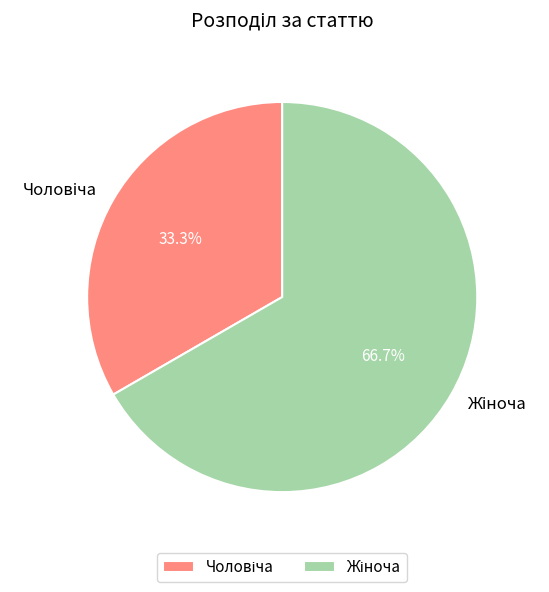

Count the number of slices in the pie.

2